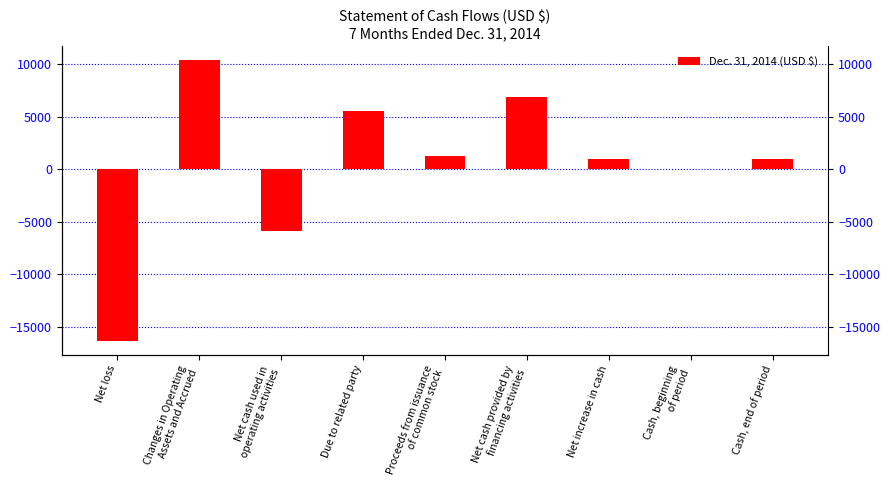

What is the label of the 2nd bar from the left?

Changes in Operating
Assets and Accrued